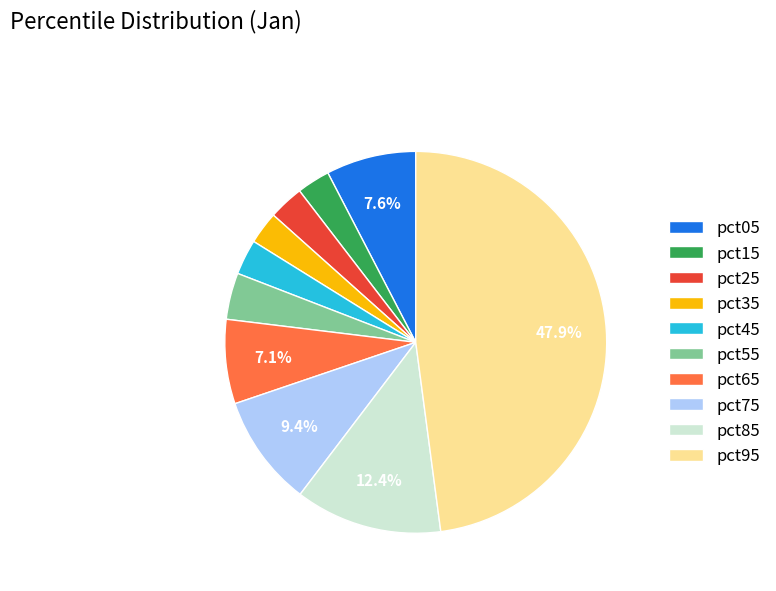

To the nearest percent, what percentage of the pie is pct15?

3%